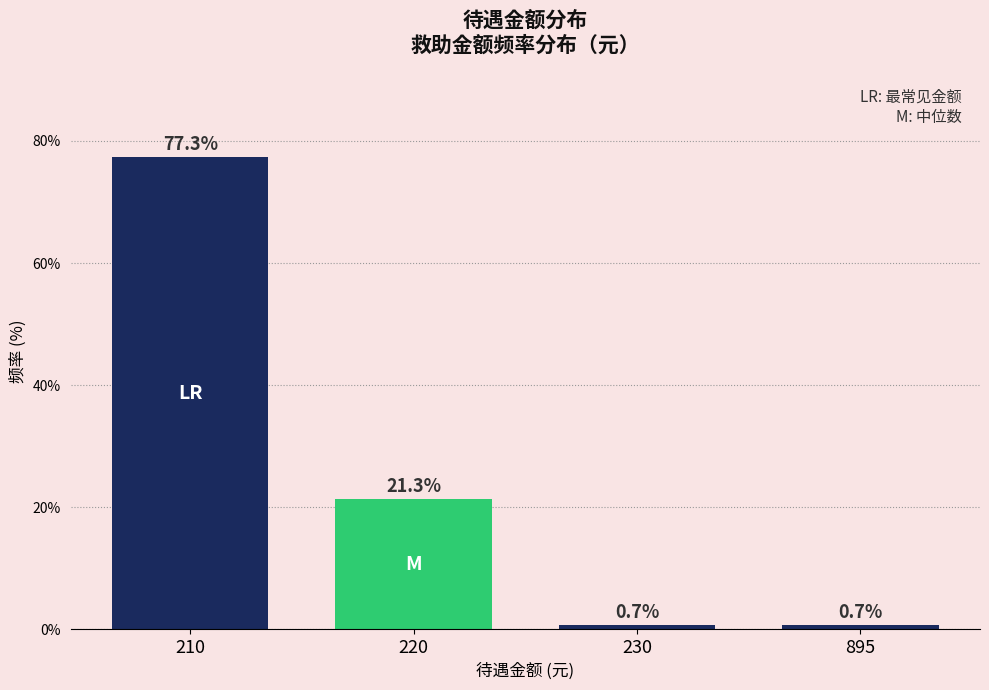

Reading left to right, what are all the values shown in this chart?

77.3	21.3	0.7	0.7